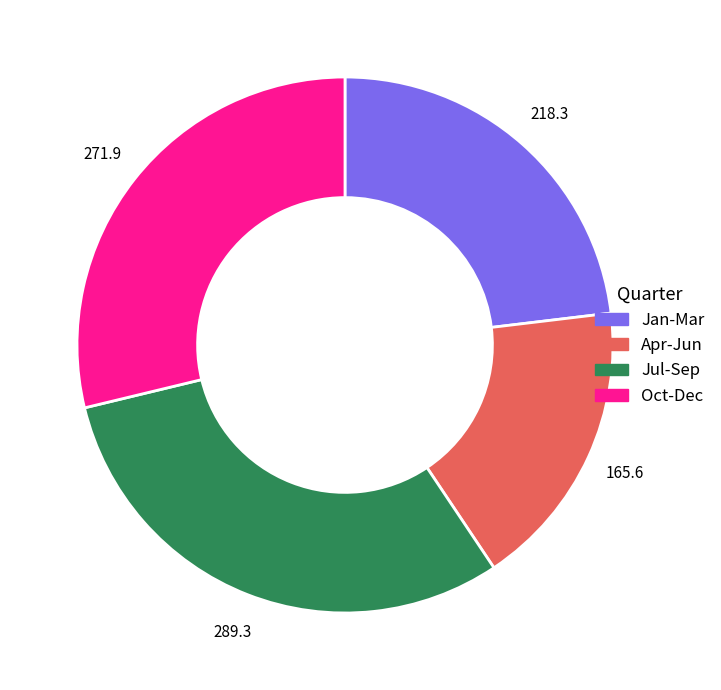

Does any single category account for the majority?

No